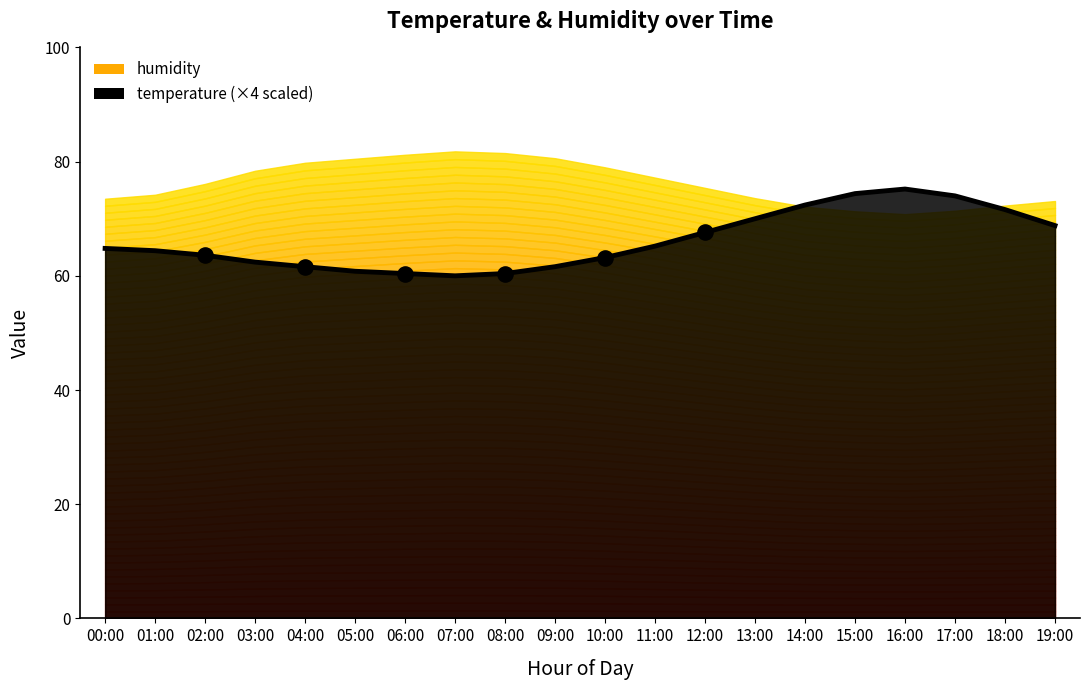

Between 11:00 and 08:00, which is larger?

11:00